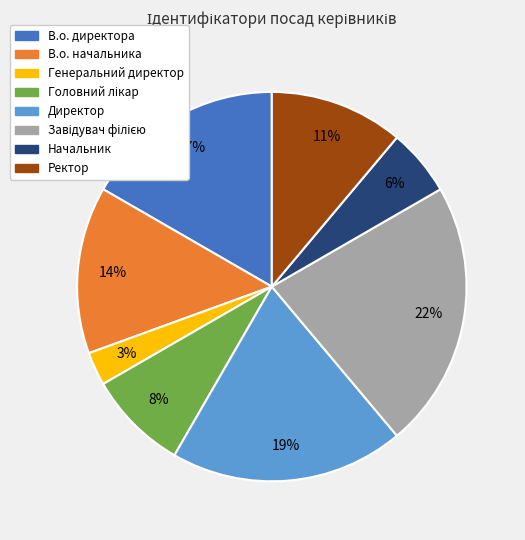

Which has a higher value, Директор or В.о. начальника?

Директор